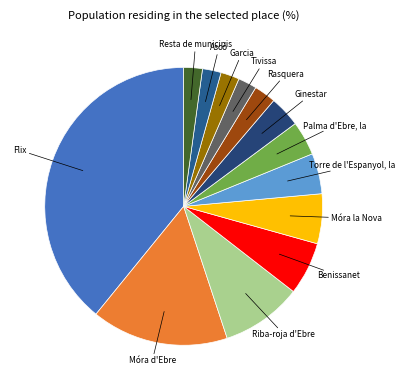

Count the number of slices in the pie.

13